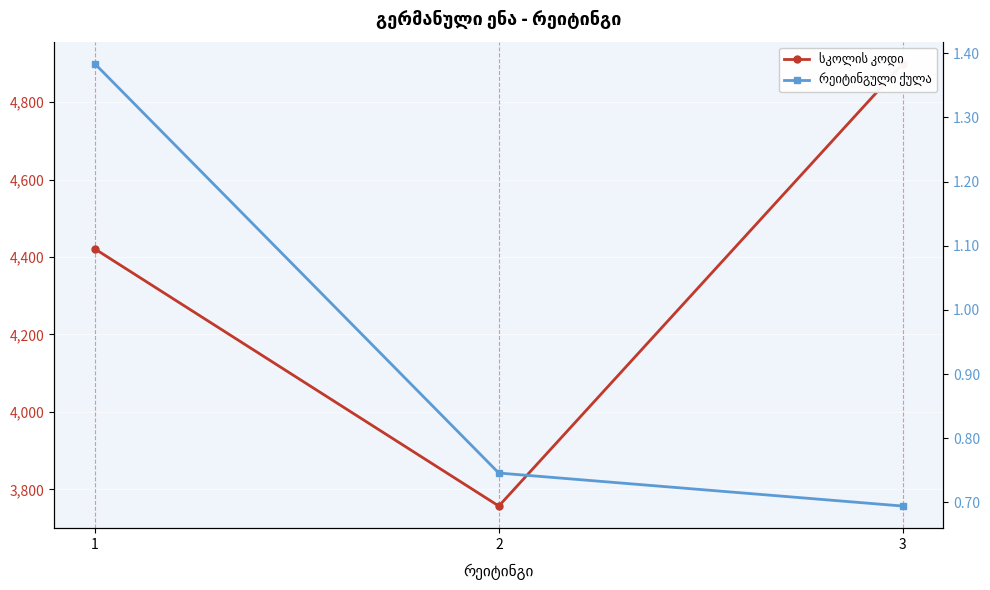

At which category is the sum across all series the highest?

3